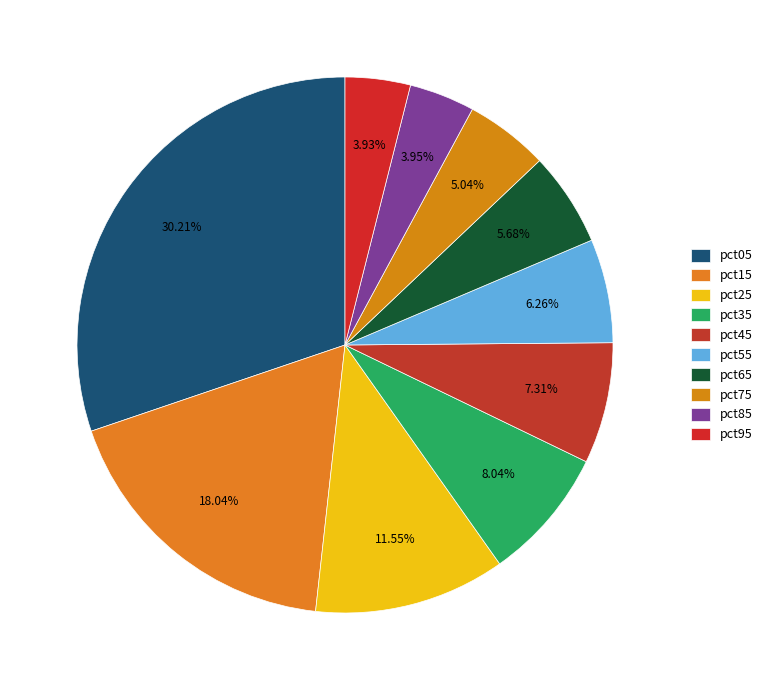

To the nearest percent, what is the difference between the largest and smallest slice percentages?

26%